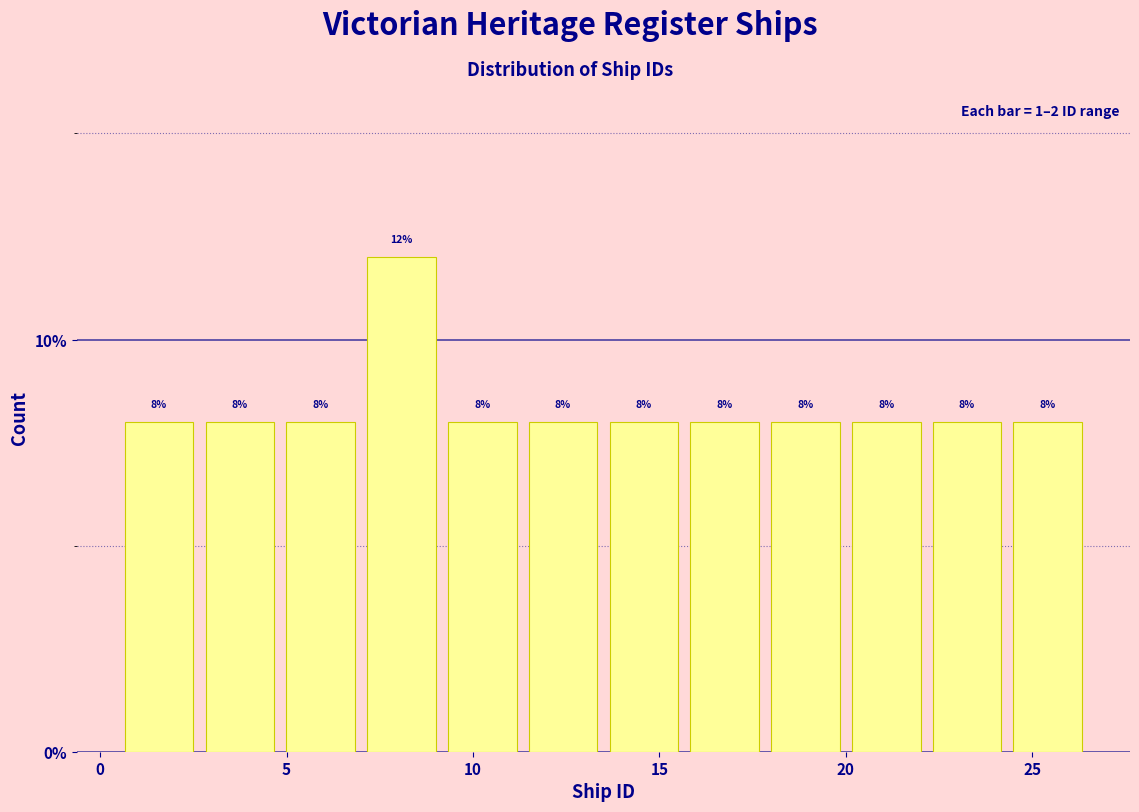

Over which range of the x-axis is the bar tallest?

7.0 to 9.0